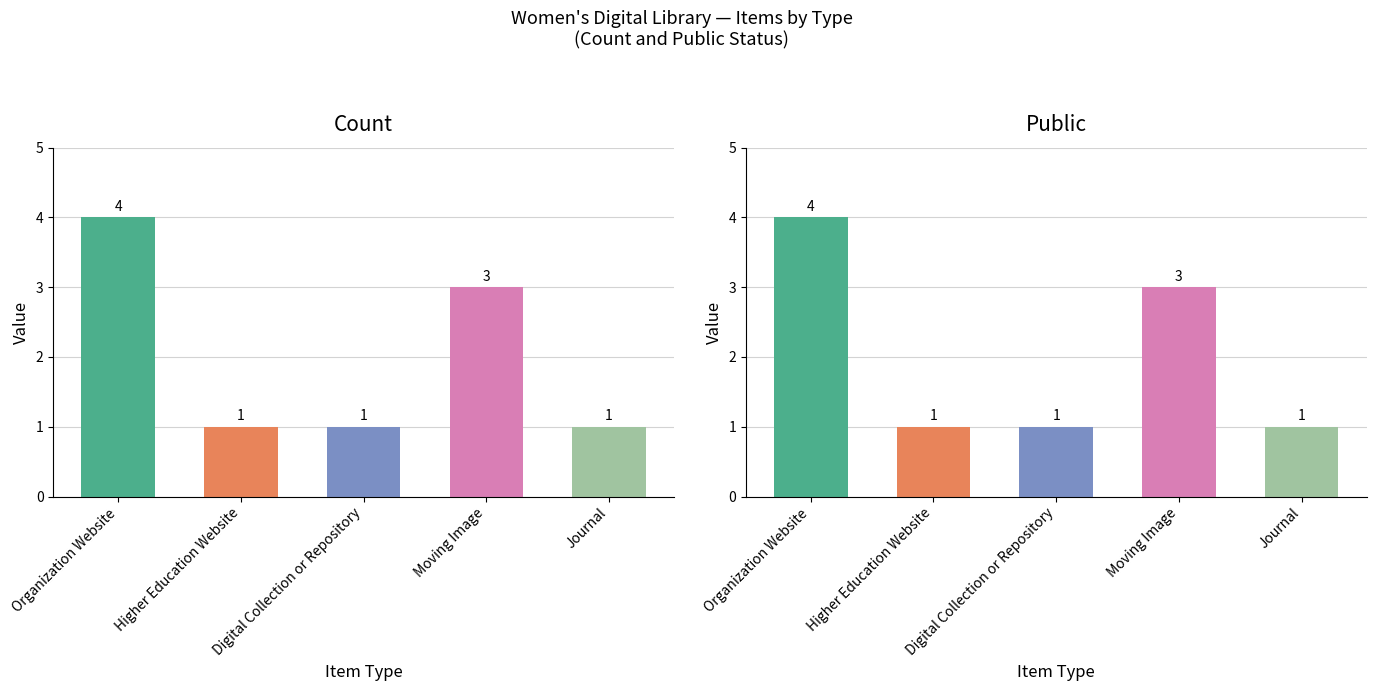

How many values in the Public series exceed 1?

2